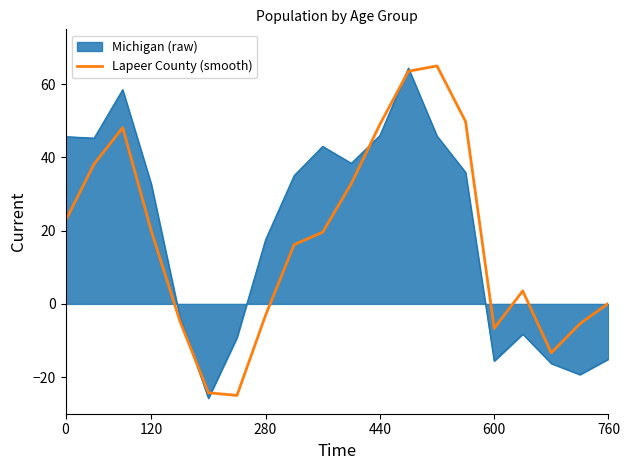

How many distinct data groups are displayed?

2